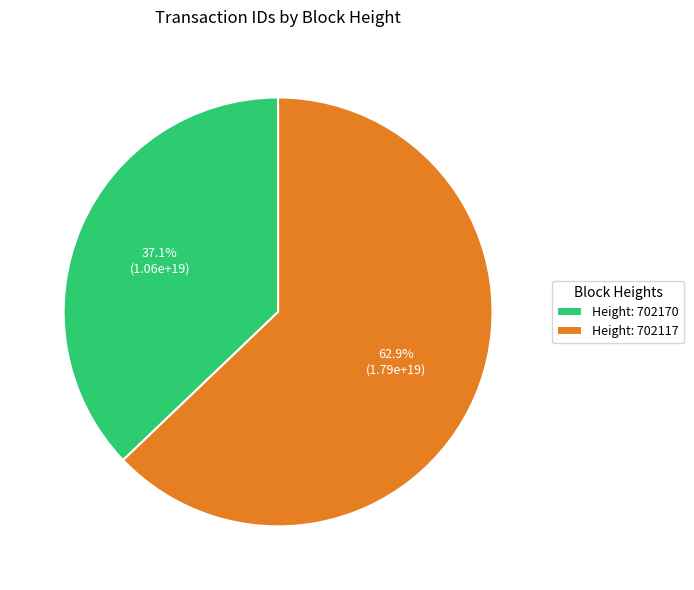

To the nearest percent, what is the difference between the largest and smallest slice percentages?

26%